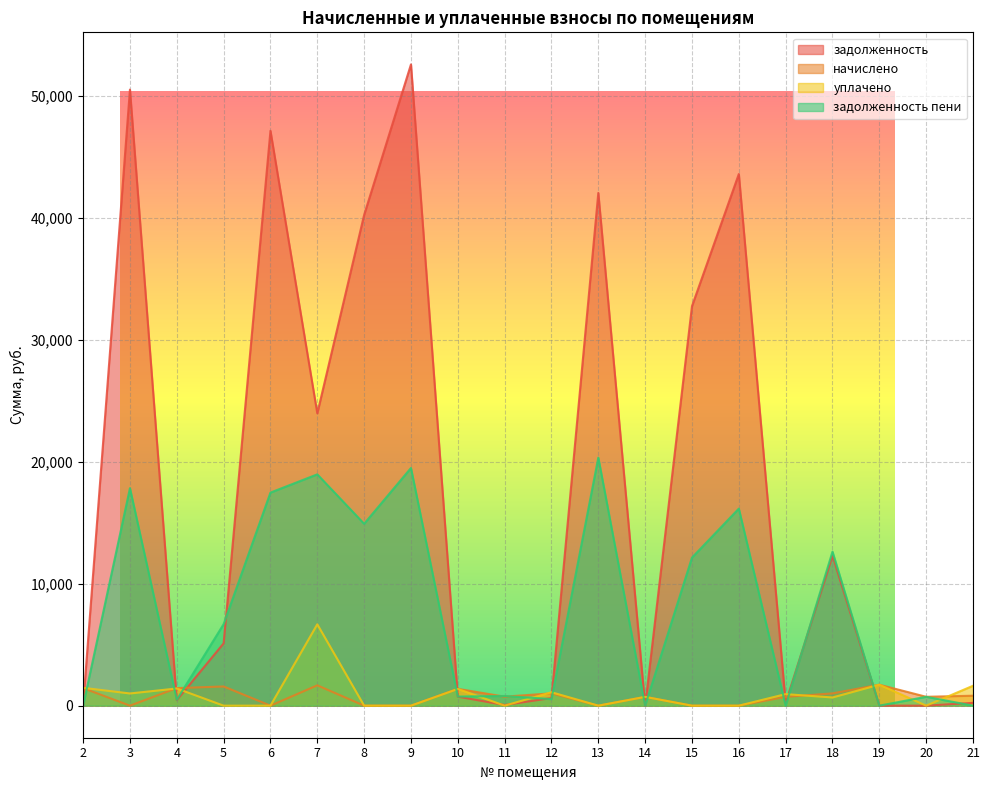

True or false: задолженность has a value of 40233.1 at 8.

True